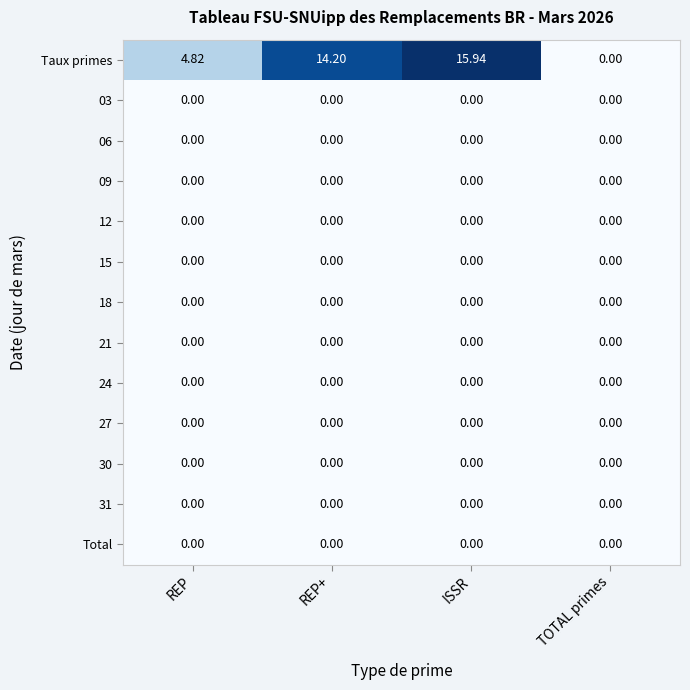

Which series has the largest range (max minus min)?

Taux primes